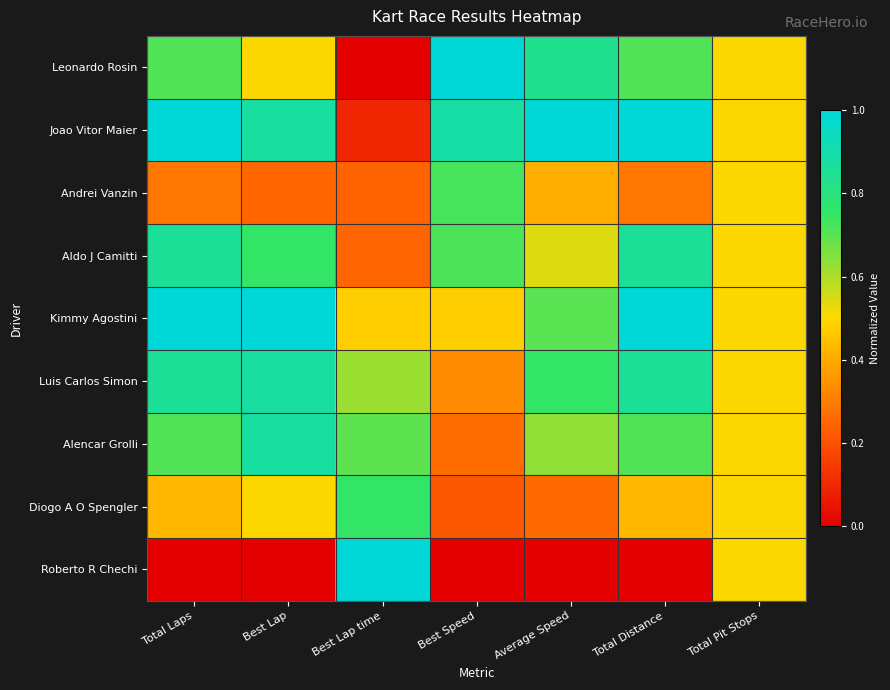

Reading left to right, list all the values displayed in this chart.

Leonardo Rosin: Total Laps=0.7	Best Lap=0.5	Best Lap time=0.0	Best Speed=1.0	Average Speed=0.8	Total Distance=0.7	Total Pit Stops=0.5
Joao Vitor Maier: Total Laps=1.0	Best Lap=0.9	Best Lap time=0.1	Best Speed=0.9	Average Speed=1.0	Total Distance=1.0	Total Pit Stops=0.5
Andrei Vanzin: Total Laps=0.3	Best Lap=0.2	Best Lap time=0.2	Best Speed=0.7	Average Speed=0.4	Total Distance=0.3	Total Pit Stops=0.5
Aldo J Camitti: Total Laps=0.9	Best Lap=0.8	Best Lap time=0.2	Best Speed=0.7	Average Speed=0.5	Total Distance=0.9	Total Pit Stops=0.5
Kimmy Agostini: Total Laps=1.0	Best Lap=1.0	Best Lap time=0.5	Best Speed=0.5	Average Speed=0.7	Total Distance=1.0	Total Pit Stops=0.5
Luis Carlos Simon: Total Laps=0.9	Best Lap=0.9	Best Lap time=0.6	Best Speed=0.3	Average Speed=0.8	Total Distance=0.9	Total Pit Stops=0.5
Alencar Grolli: Total Laps=0.7	Best Lap=0.9	Best Lap time=0.7	Best Speed=0.3	Average Speed=0.6	Total Distance=0.7	Total Pit Stops=0.5
Diogo A O Spengler: Total Laps=0.4	Best Lap=0.5	Best Lap time=0.8	Best Speed=0.2	Average Speed=0.3	Total Distance=0.4	Total Pit Stops=0.5
Roberto R Chechi: Total Laps=0.0	Best Lap=0.0	Best Lap time=1.0	Best Speed=0.0	Average Speed=0.0	Total Distance=0.0	Total Pit Stops=0.5